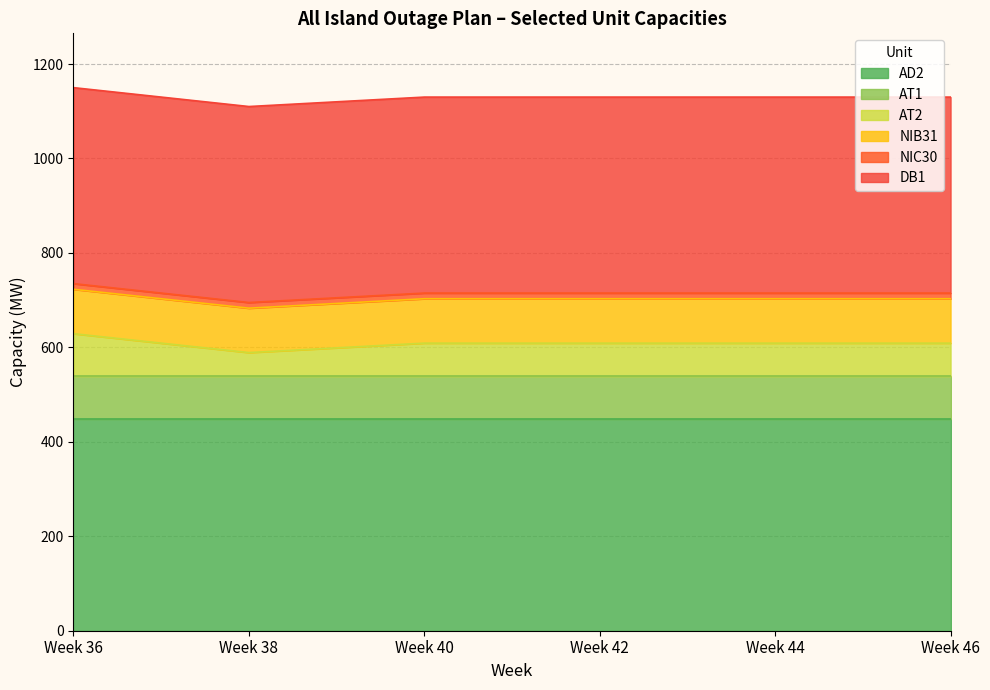

The value of Week 46 at SI2 is 84. True or false?

False